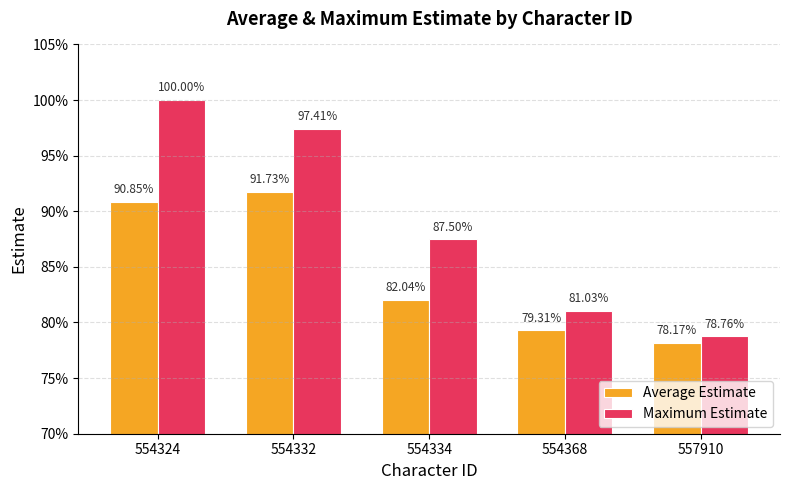

Rank the series at 554334 from highest to lowest value.

Maximum Estimate, Average Estimate